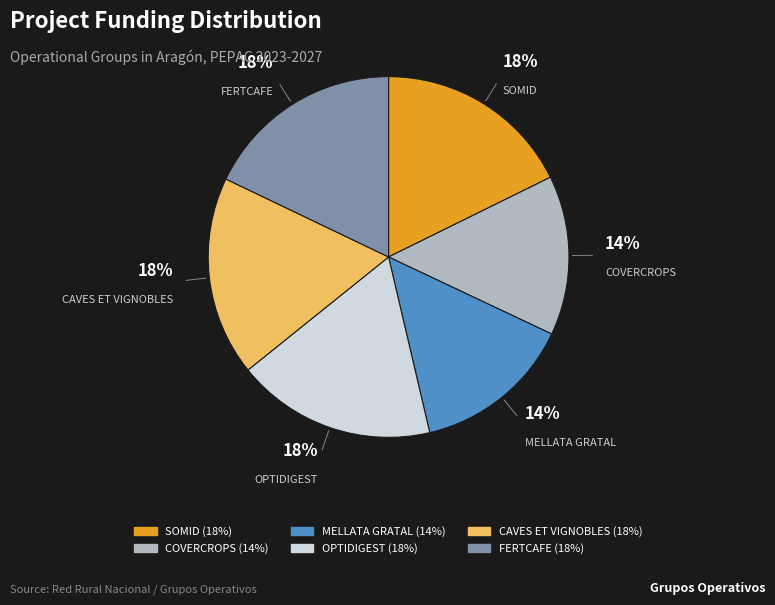

How many segments does this pie chart have?

6